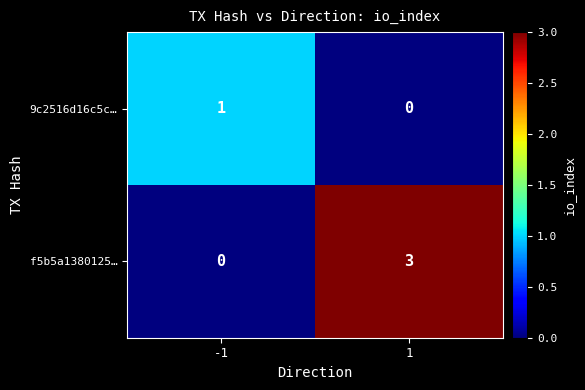

What is the difference between the f5b5a1380125… values at 1 and -1?

3